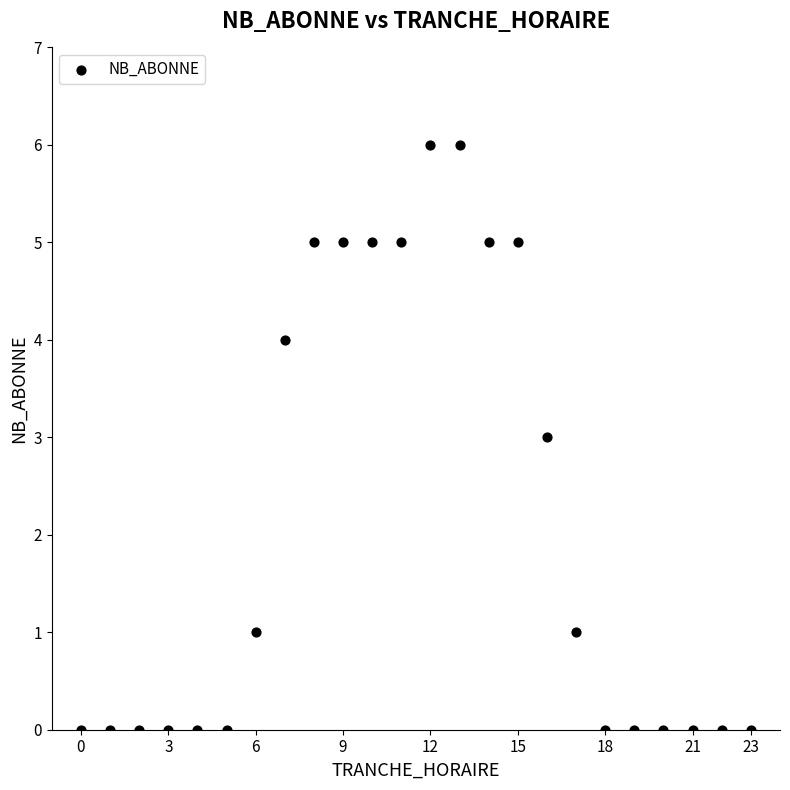

What is the range of X values (max minus min)?

23